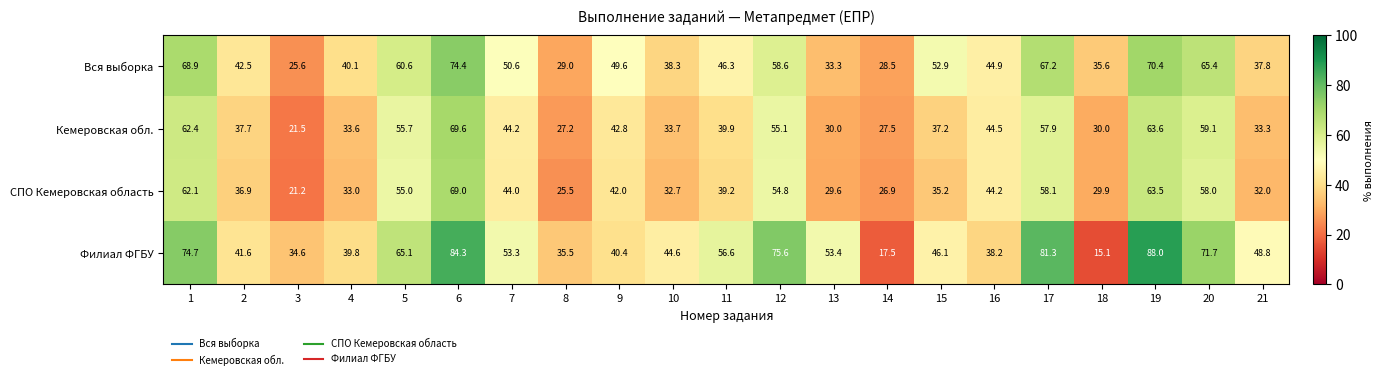

Rank the series by their maximum value, from highest to lowest.

Филиал ФГБУ, Вся выборка, Кемеровская обл., СПО Кемеровская область